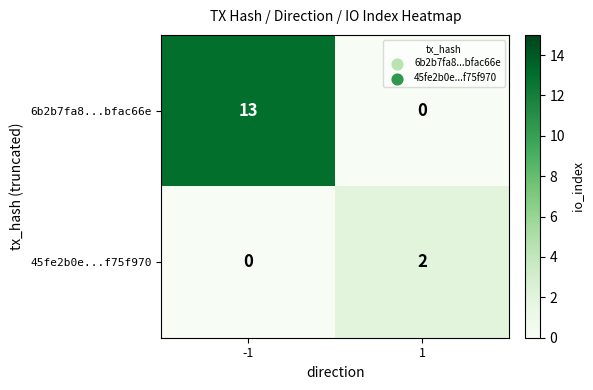

What is the spread (max minus min) of values at 1?

2